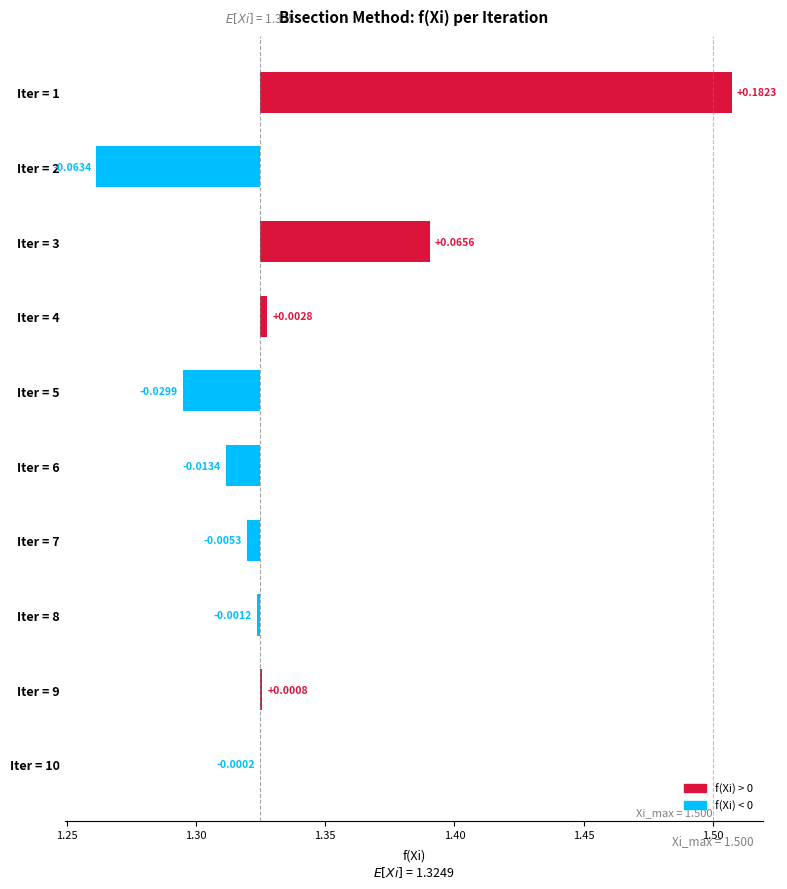

Which has a higher value, Iter = 6 or Iter = 4?

Iter = 4